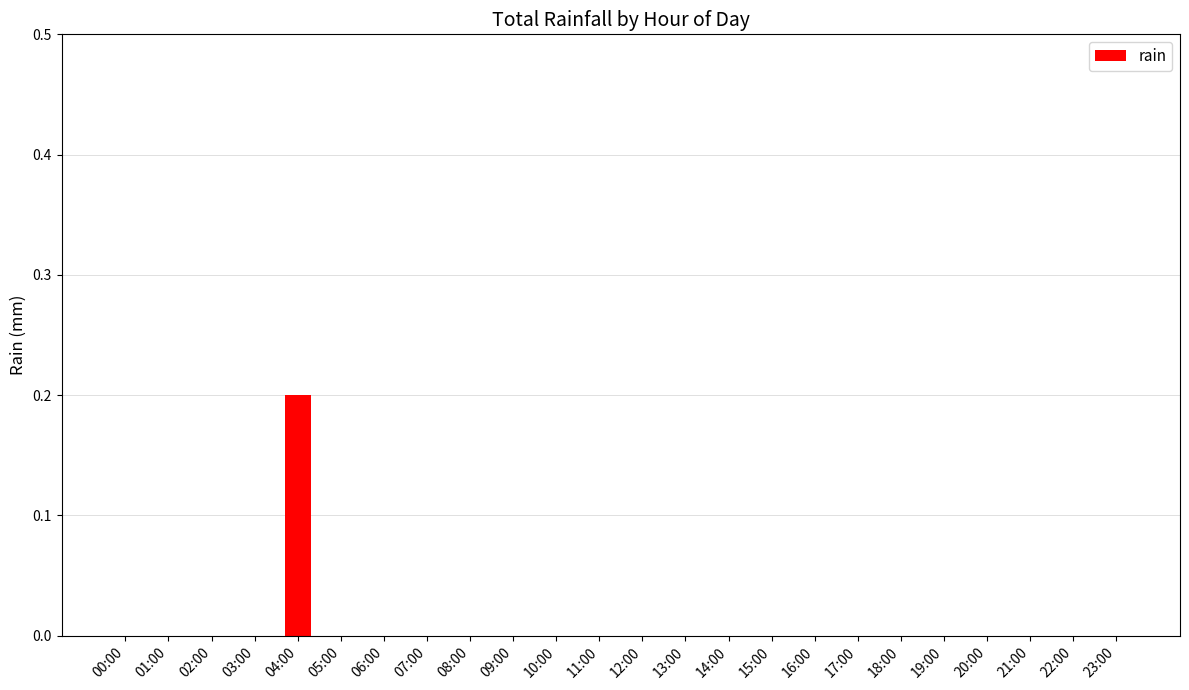

Which label corresponds to the largest value in the chart?

04:00